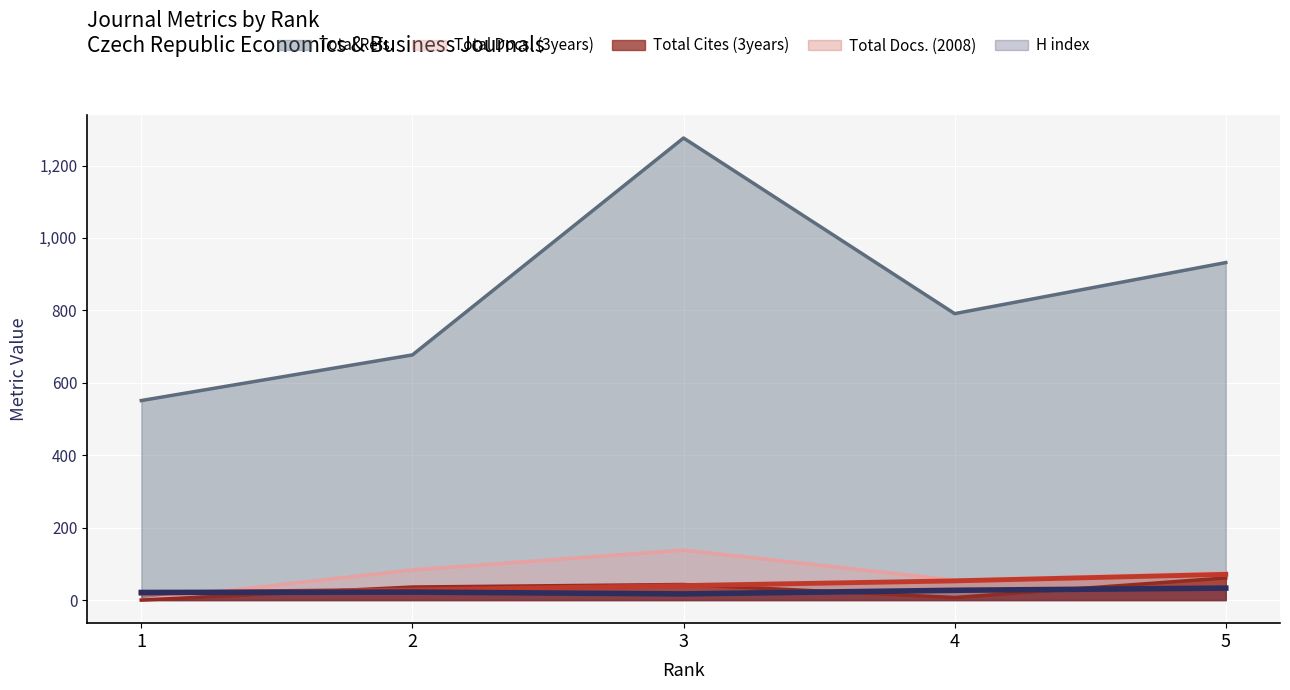

Reading left to right, list all the values displayed in this chart.

H index: 21	22	17	27	33
Total Docs. (2008): 19	28	40	53	71
Total Docs. (3years): 0	83	138	55	75
Total Refs.: 551	677	1276	791	932
Total Cites (3years): 0	36	43	7	61